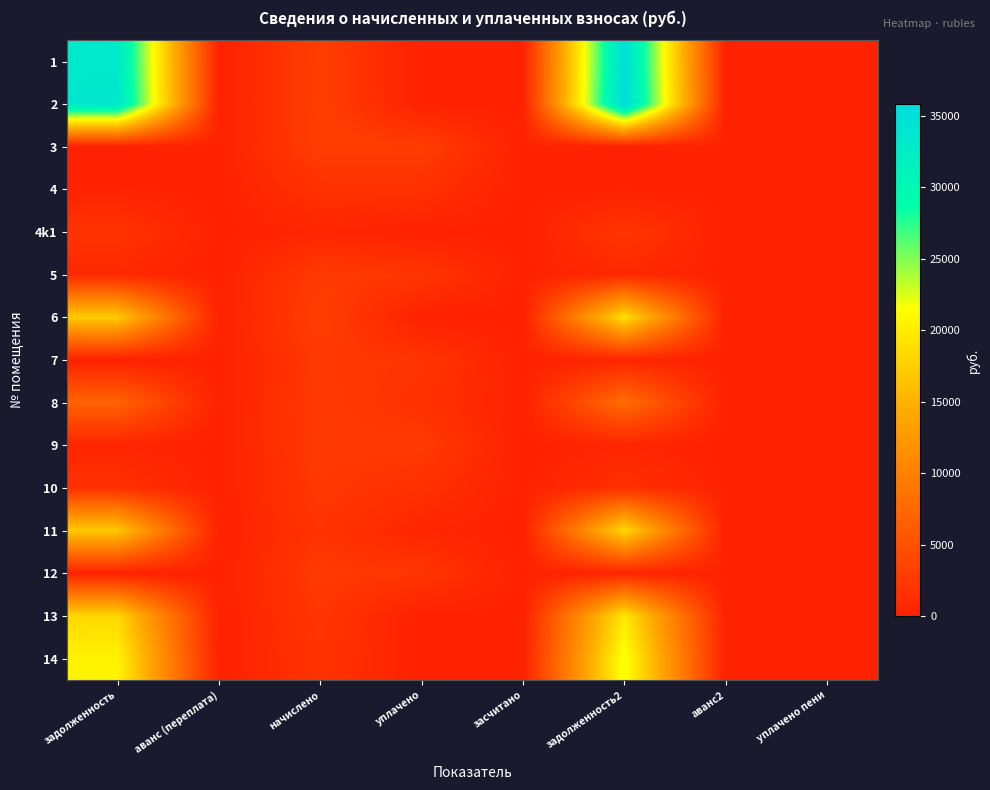

Count the number of categories in the chart.

8